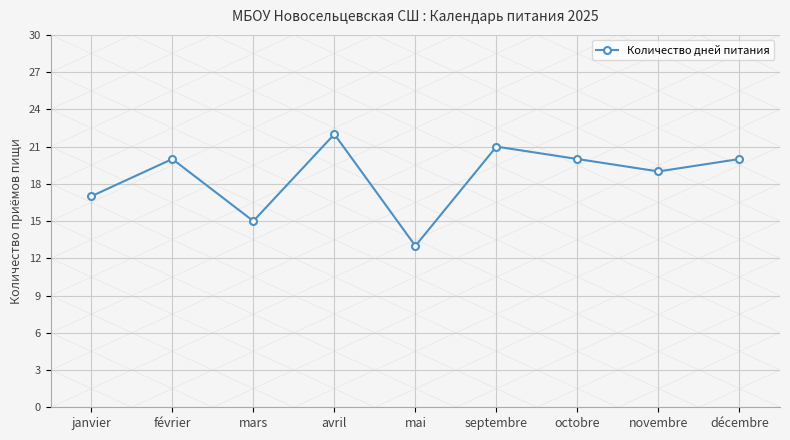

Reading left to right, what are all the values shown in this chart?

17	20	15	22	13	21	20	19	20